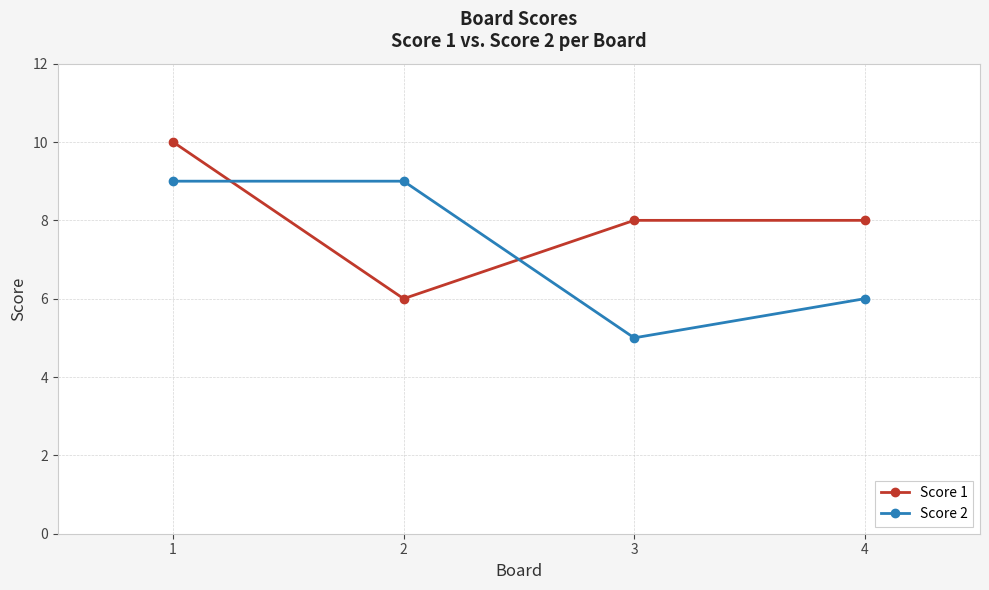

What is the minimum value for Score 1?

6